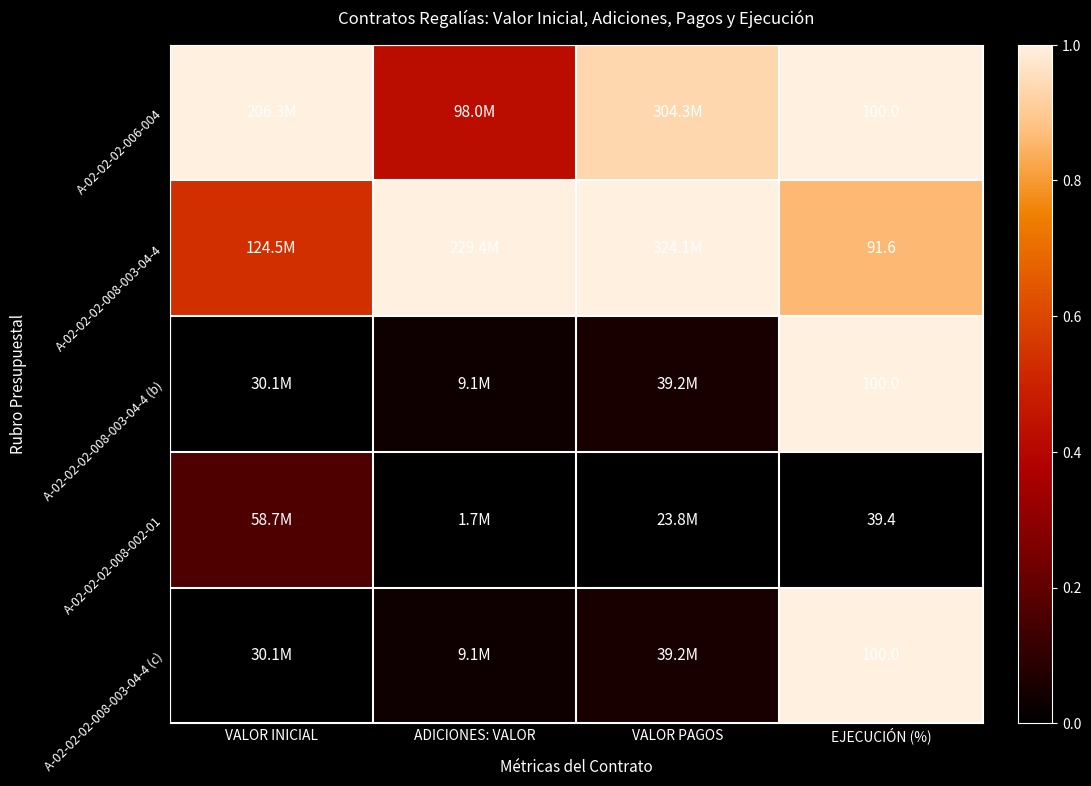

What is the difference between the maximum and minimum values in the A-02-02-02-006-004 series?

0.6